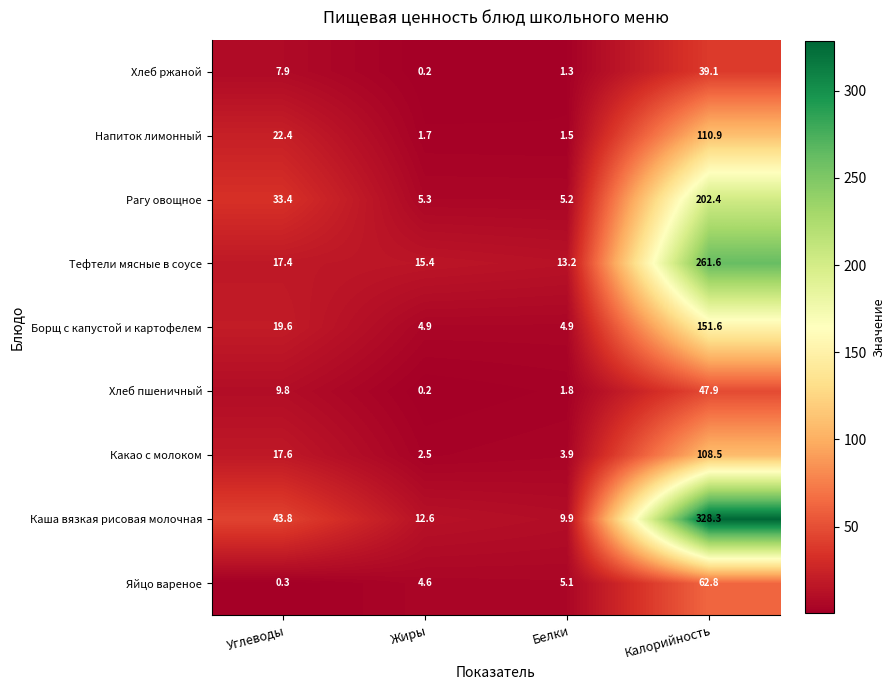

What is the maximum value shown in the chart?

328.3